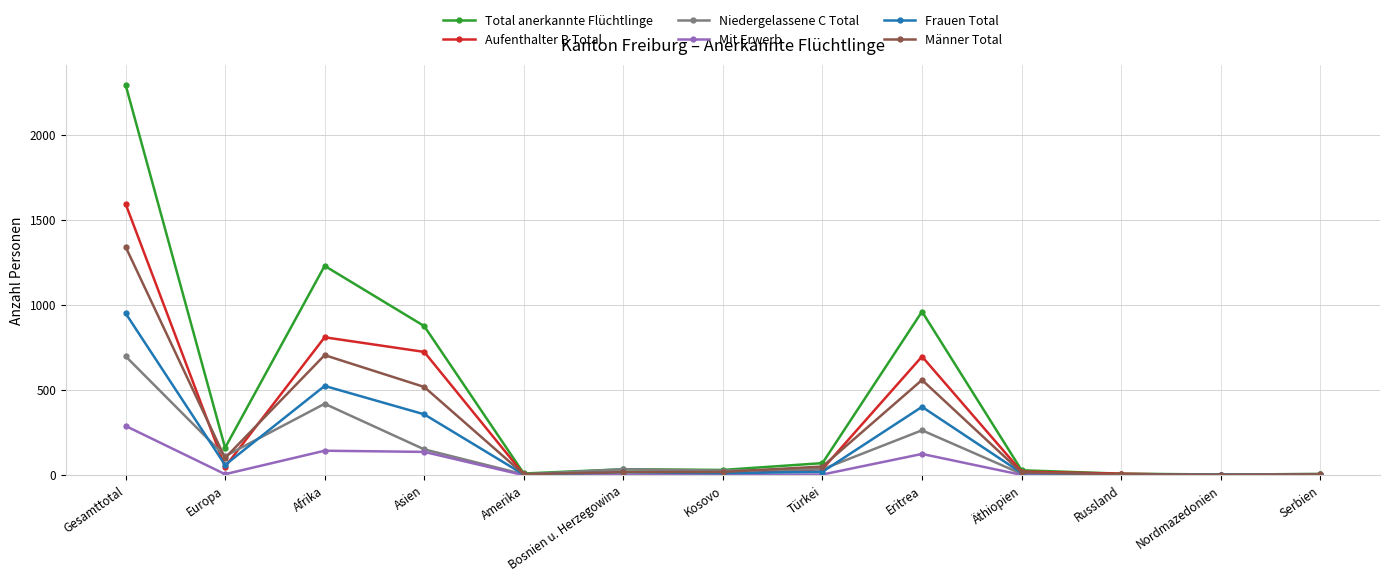

The value of Männer Total at Europa is 101. True or false?

True